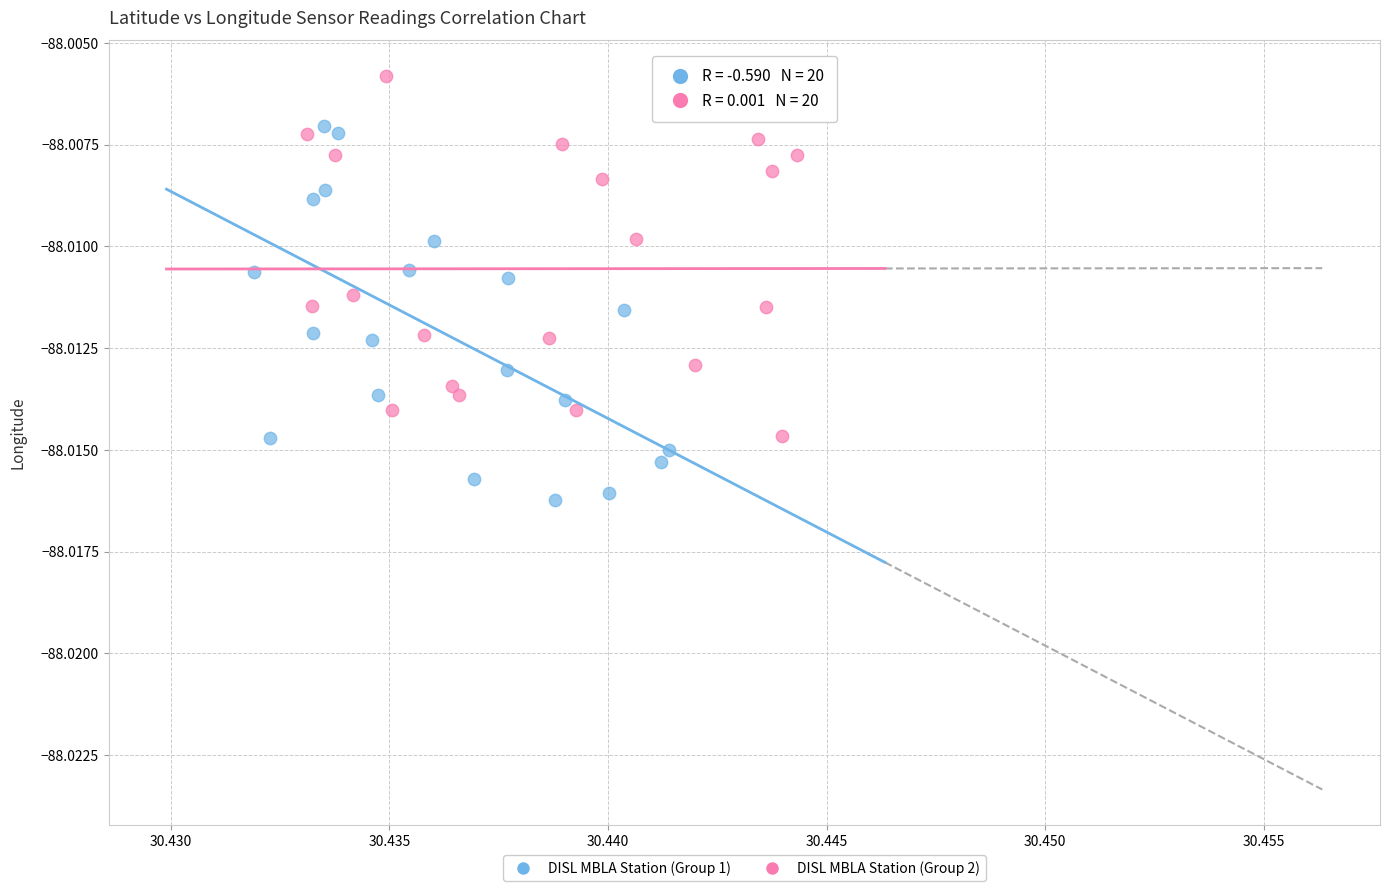

Which series has the widest spread of Y values?

DISL MBLA Station (Group 1)